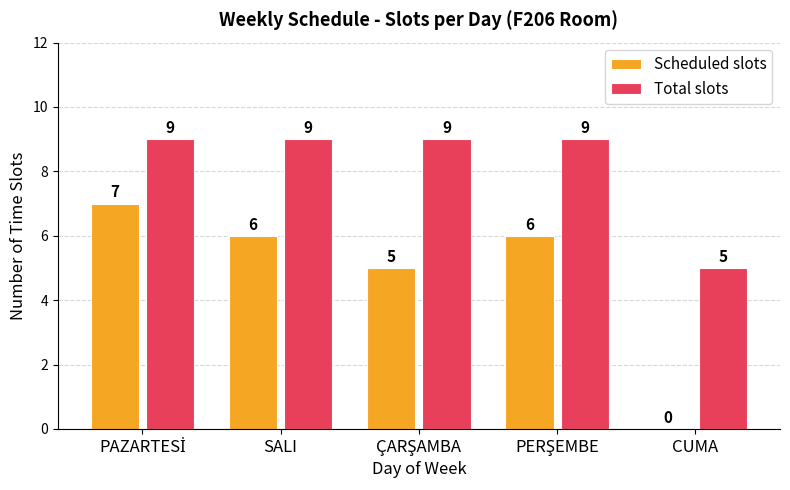

What is the total value across all series at SALI?

15